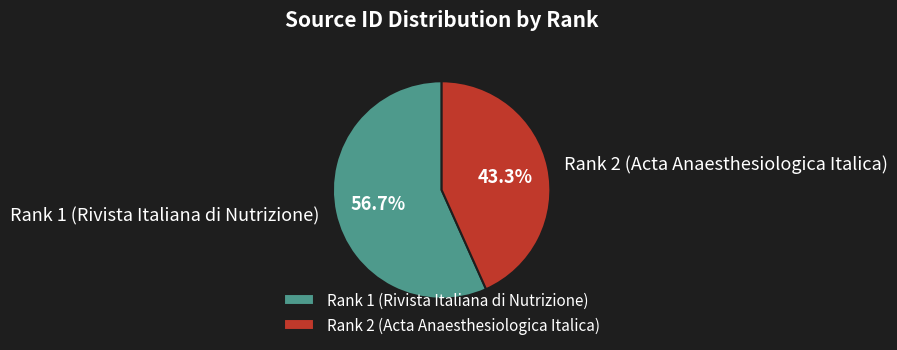

Is it true that Rank 2 (Acta Anaesthesiologica Italica) is 43% of the pie?

True